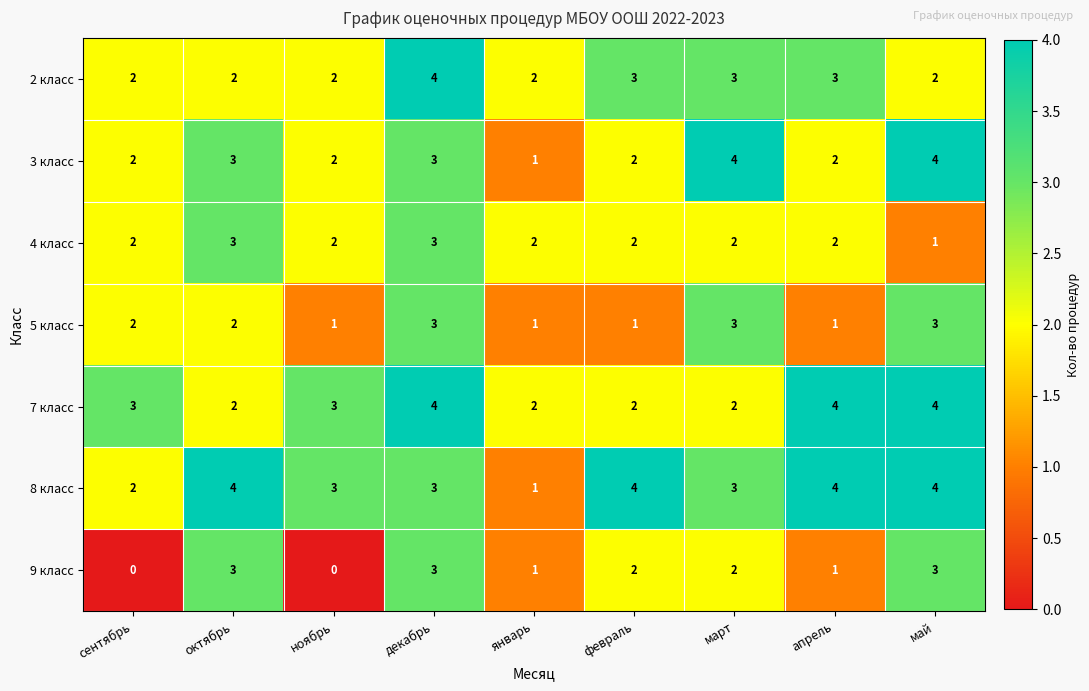

What is the sum of the 4 класс values at ноябрь and январь?

4